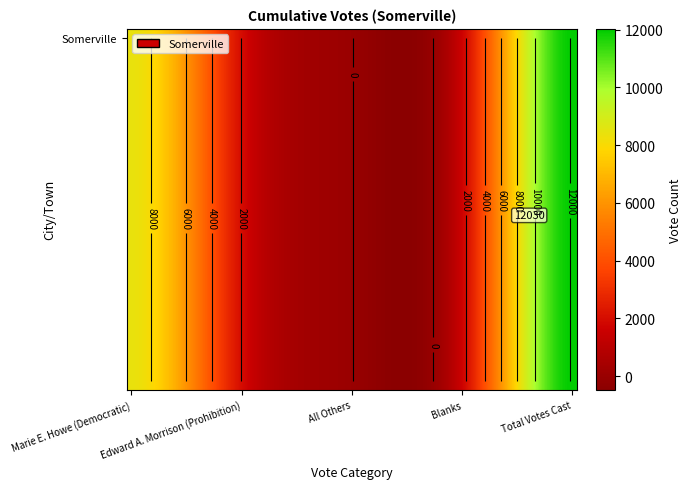

What is the sum of the values at Blanks and Edward A. Morrison (Prohibition)?

3616